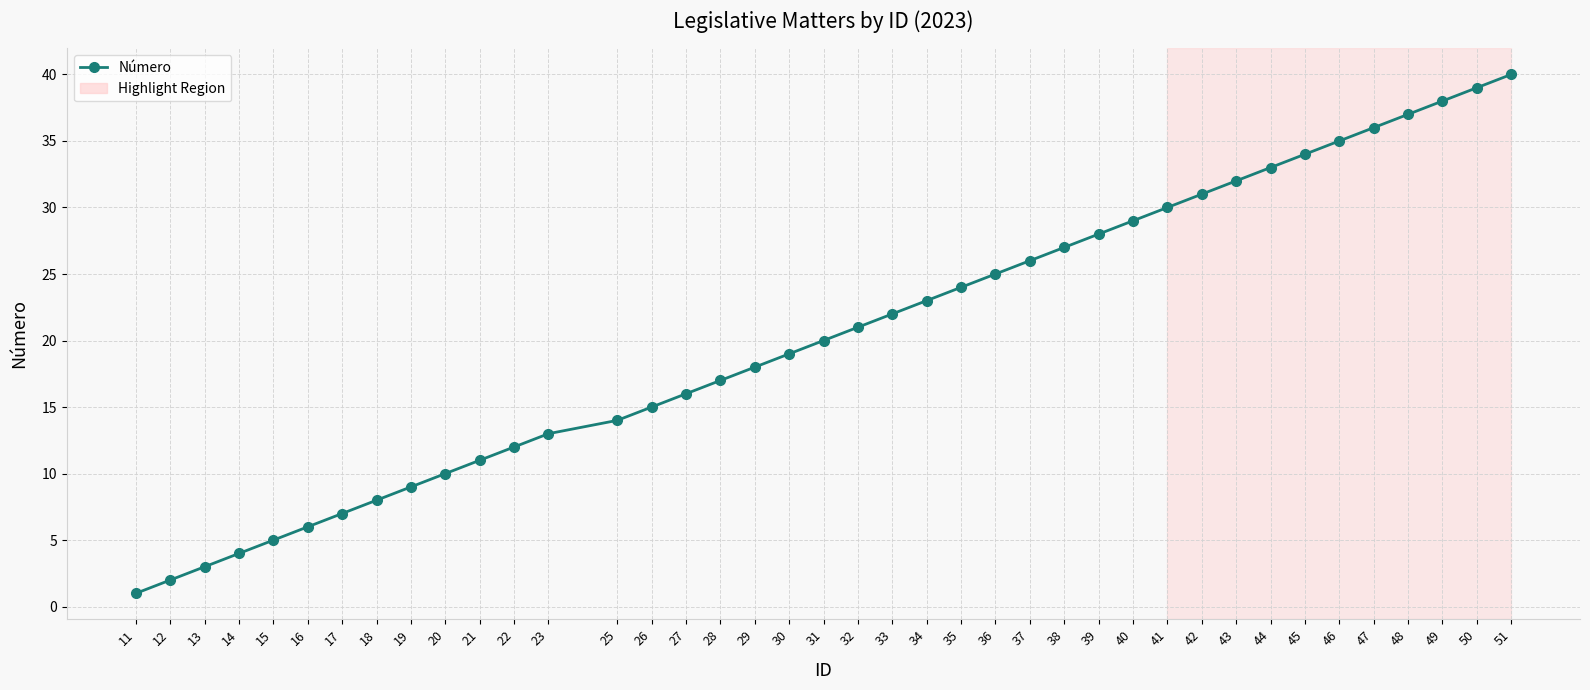

Which has a higher value, 34 or 40?

40